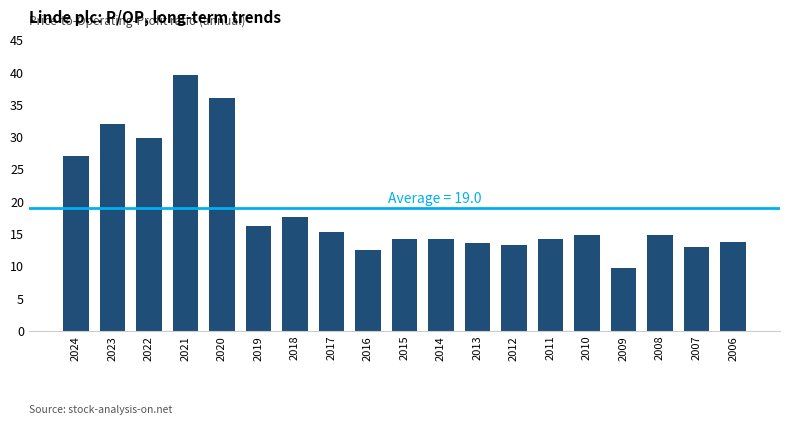

What is the change in value from 2020 to 2012?

-22.8